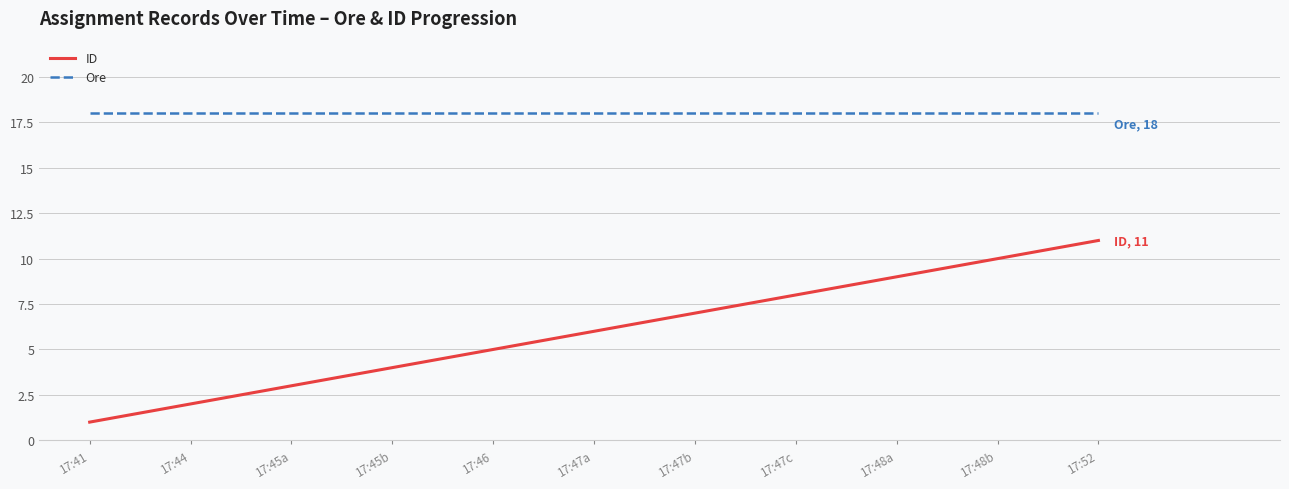

Is this an area chart (filled region under the line)?

No